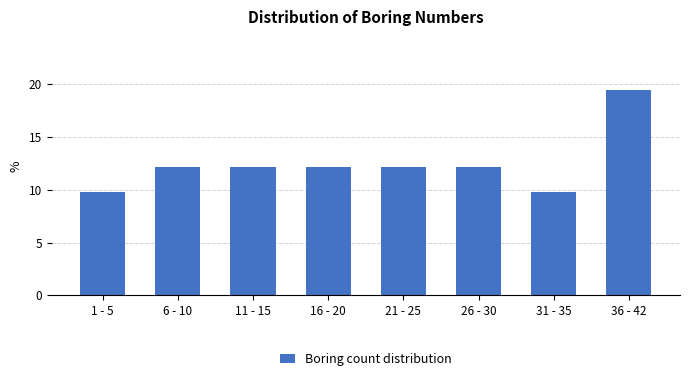

Reading left to right, extract all data points from this chart.

9.8	12.2	12.2	12.2	12.2	12.2	9.8	19.5